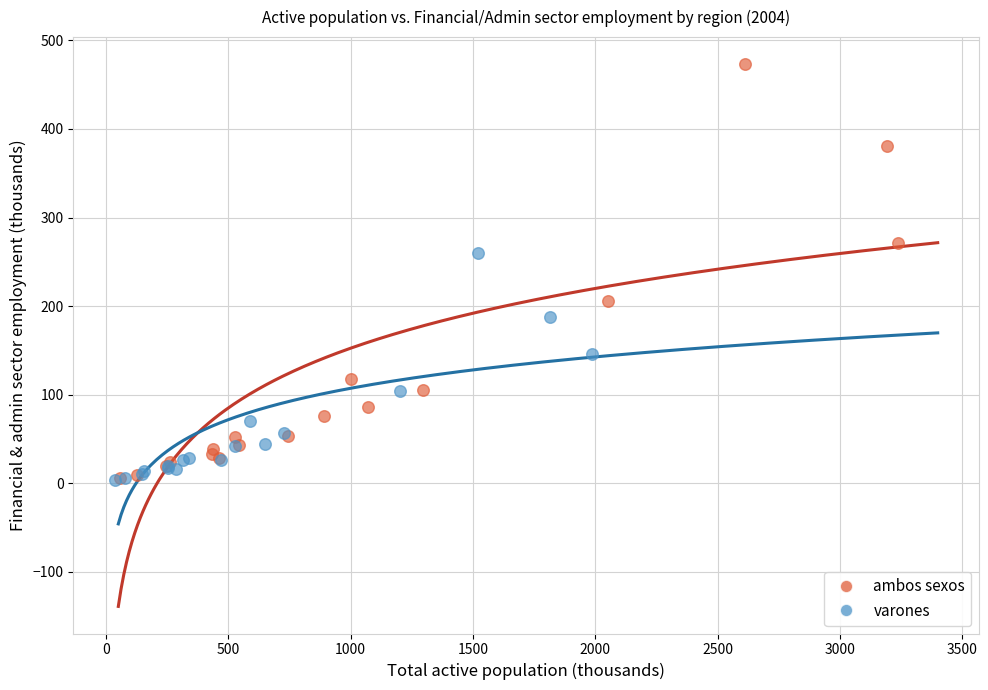

Which series contains the highest Y value?

ambos sexos